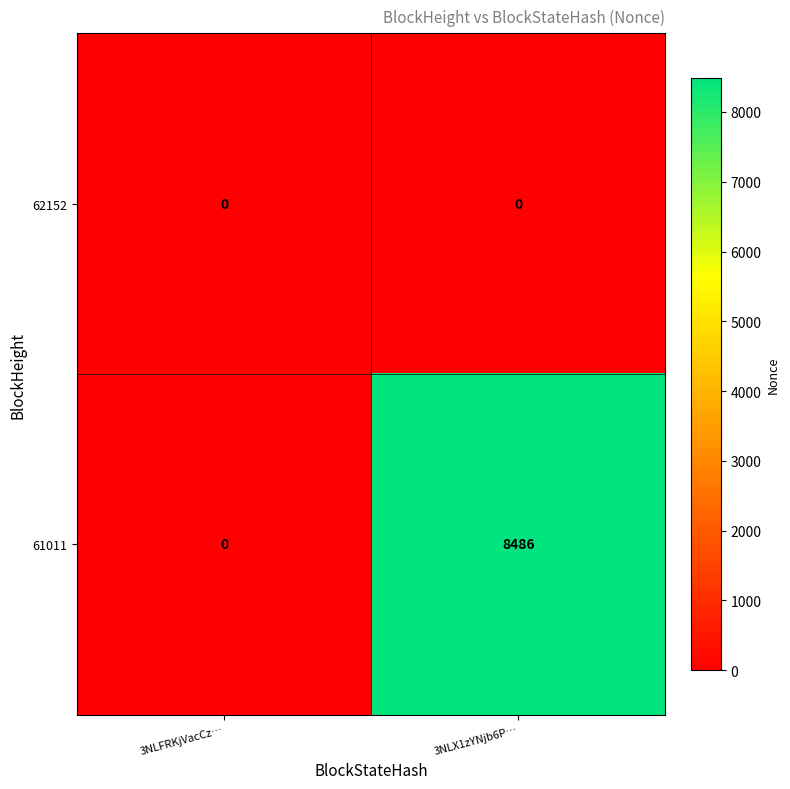

Count the number of categories in the chart.

2